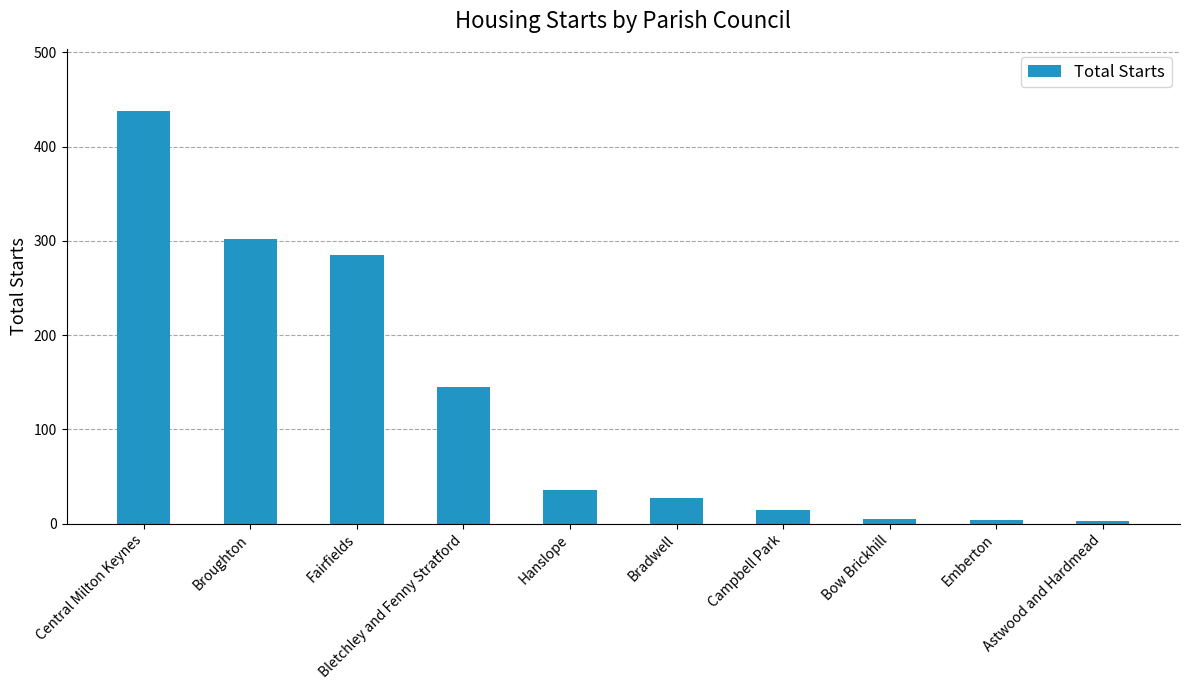

At which label does the data first exceed 36?

Central Milton Keynes